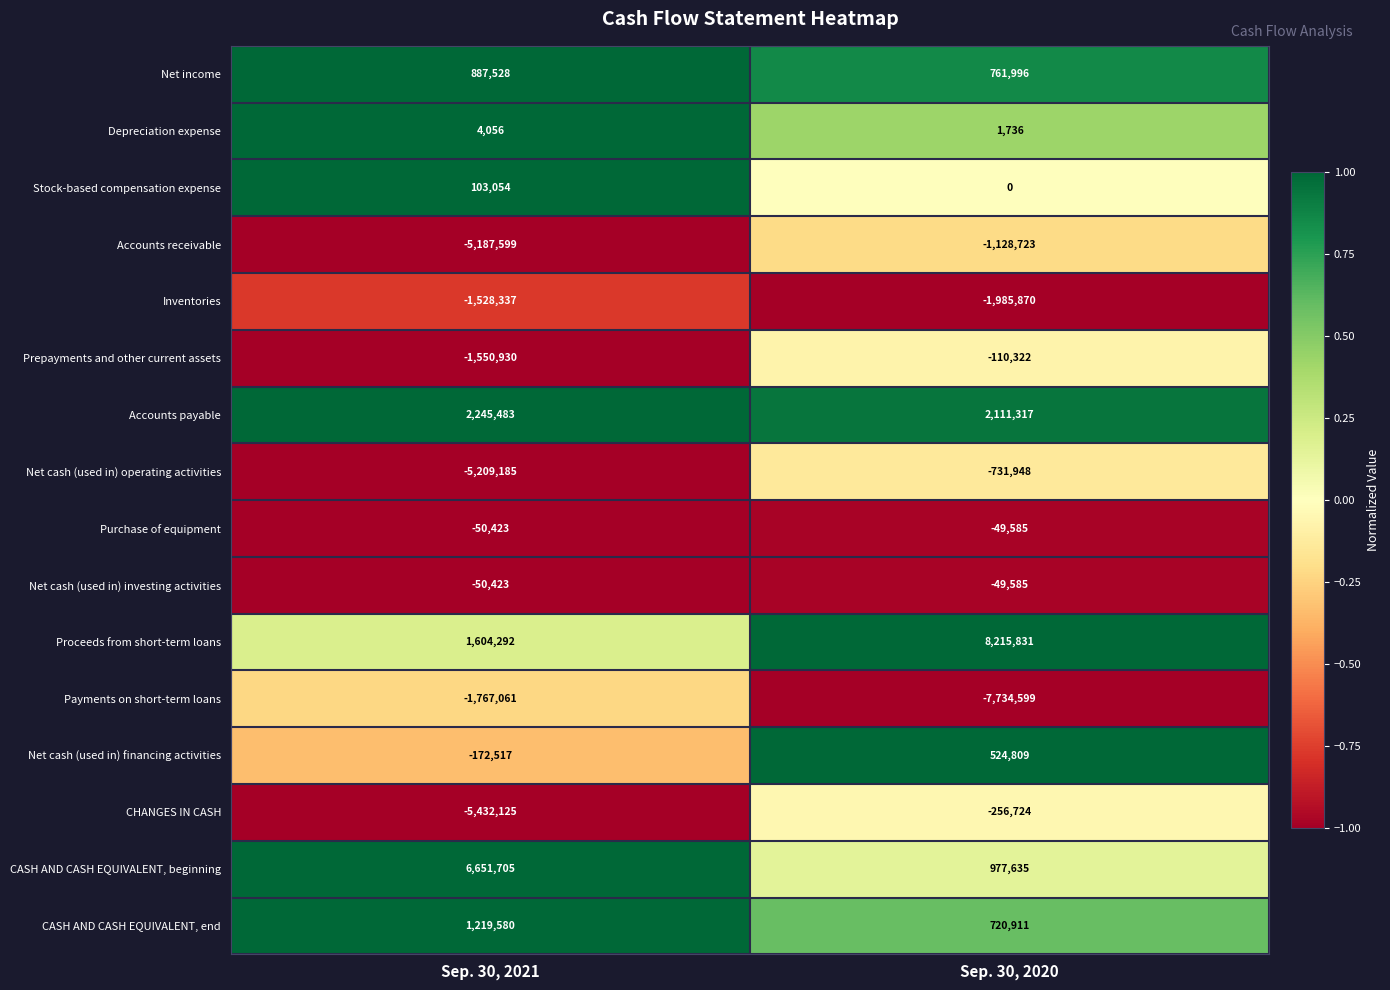

What is the total value across all series at Sep. 30, 2020?

1266879